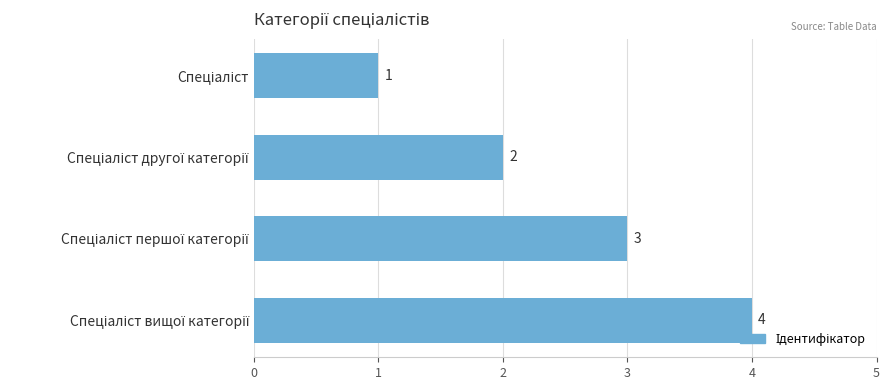

Count the number of data series in this chart.

1